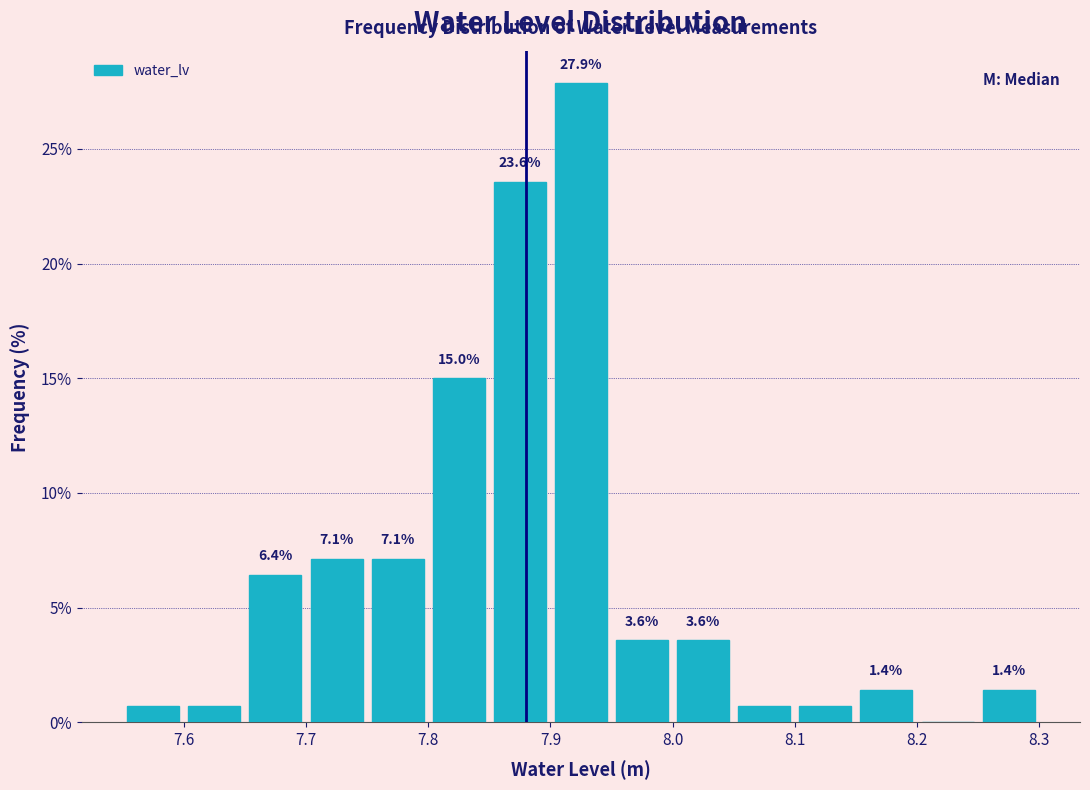

Which range on the x-axis has the tallest bar?

7.90 to 7.95